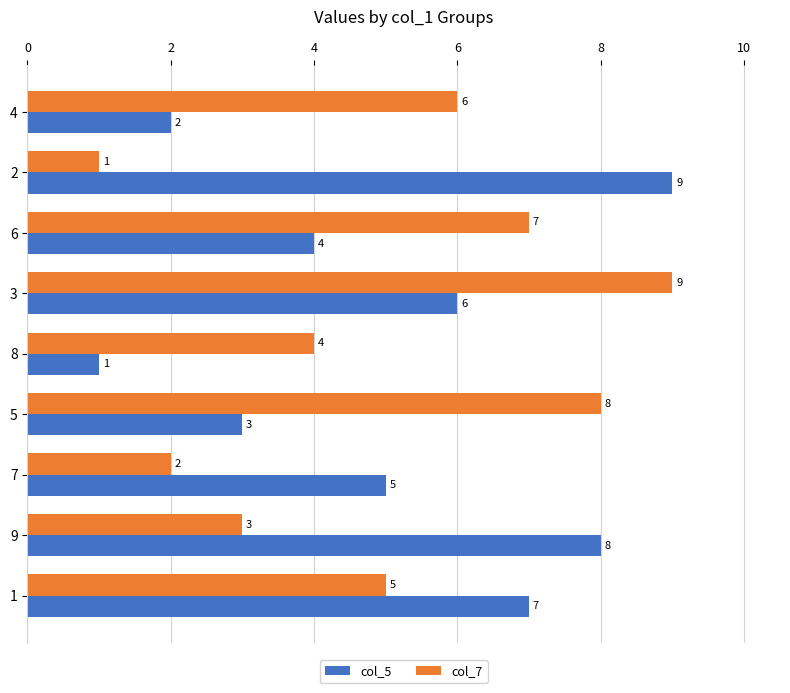

Between 1 and 5, which series saw the biggest shift?

col_5